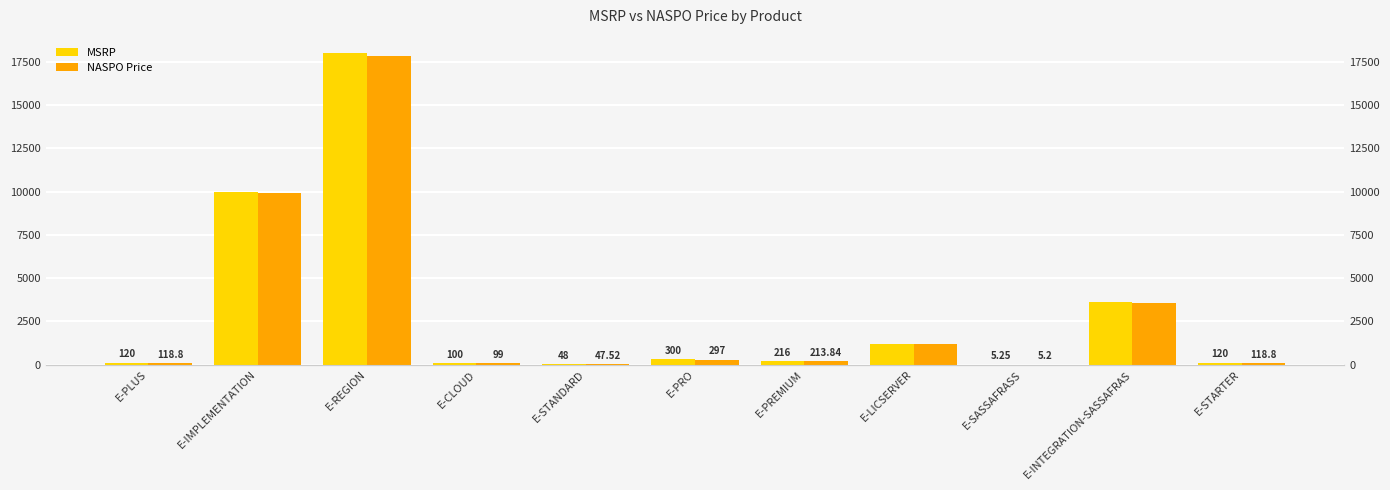

List the series in order of their overall mean, lowest first.

NASPO Price, MSRP